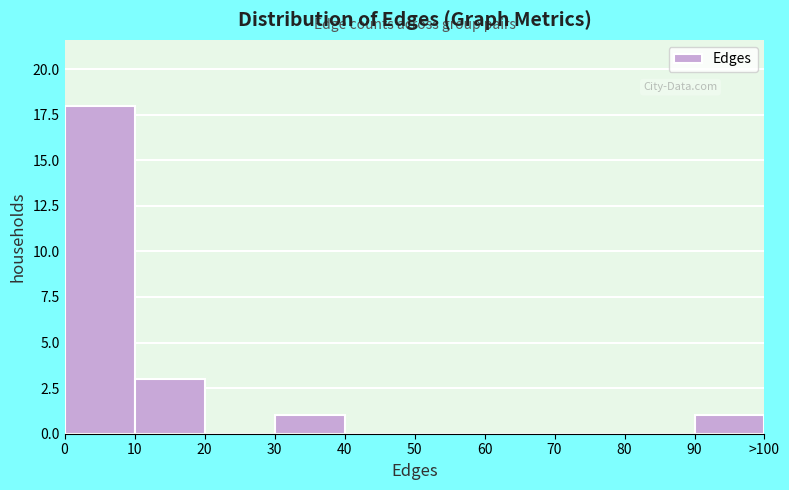

Reading left to right, transcribe all the data shown in this chart.

0=18	10=3	20=0	30=1	40=0	50=0	60=0	70=0	80=0	90=1